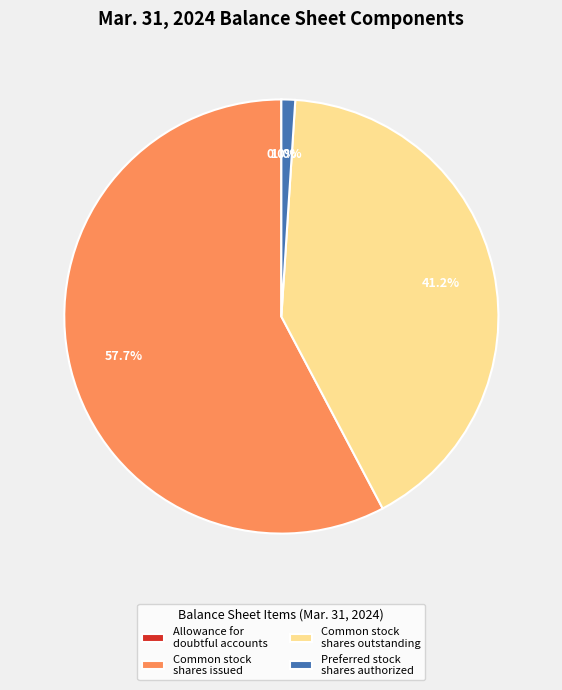

Which slice is the largest?

Common stock shares issued